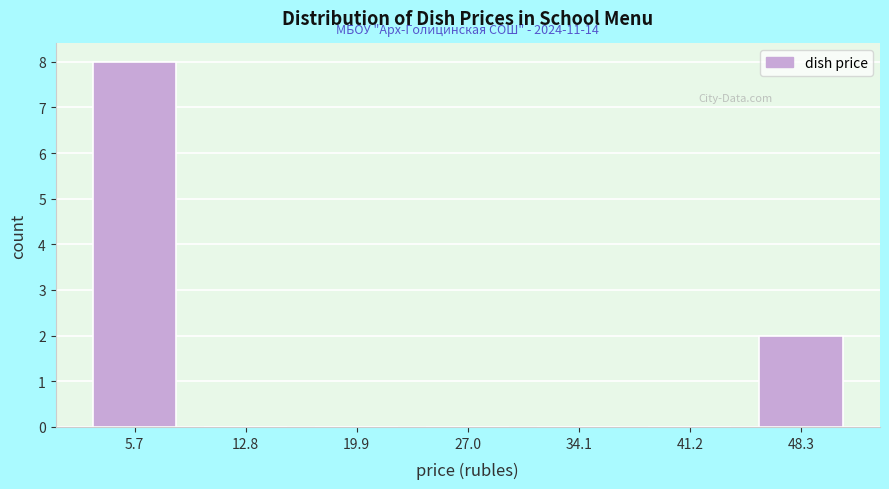

Over which range of the x-axis is the bar tallest?

2 to 9